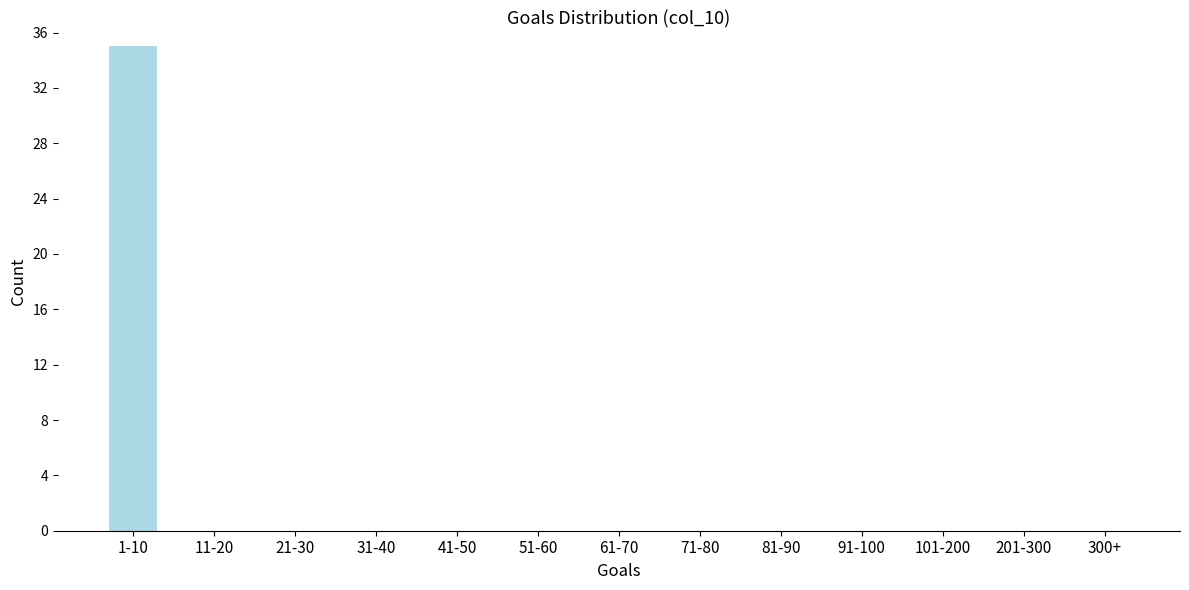

Reading left to right, what are all the values shown in this chart?

1-10=35	11-20=0	21-30=0	31-40=0	41-50=0	51-60=0	61-70=0	71-80=0	81-90=0	91-100=0	101-200=0	201-300=0	300+=0